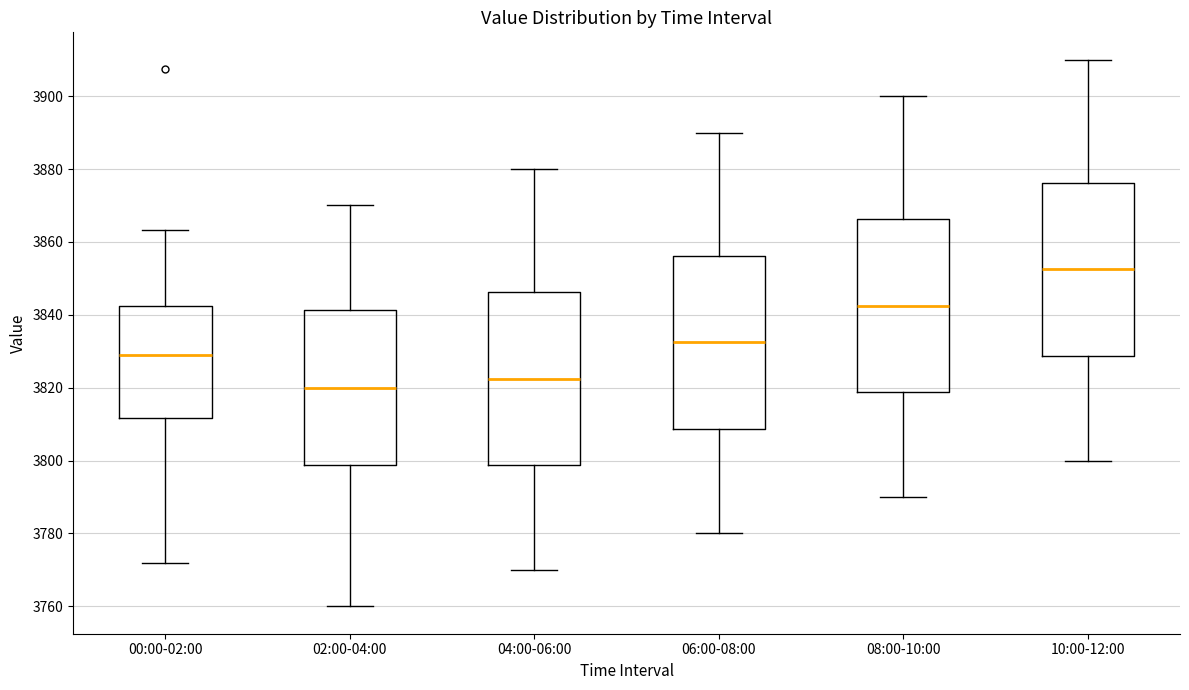

Which box has the highest median line?

10:00-12:00